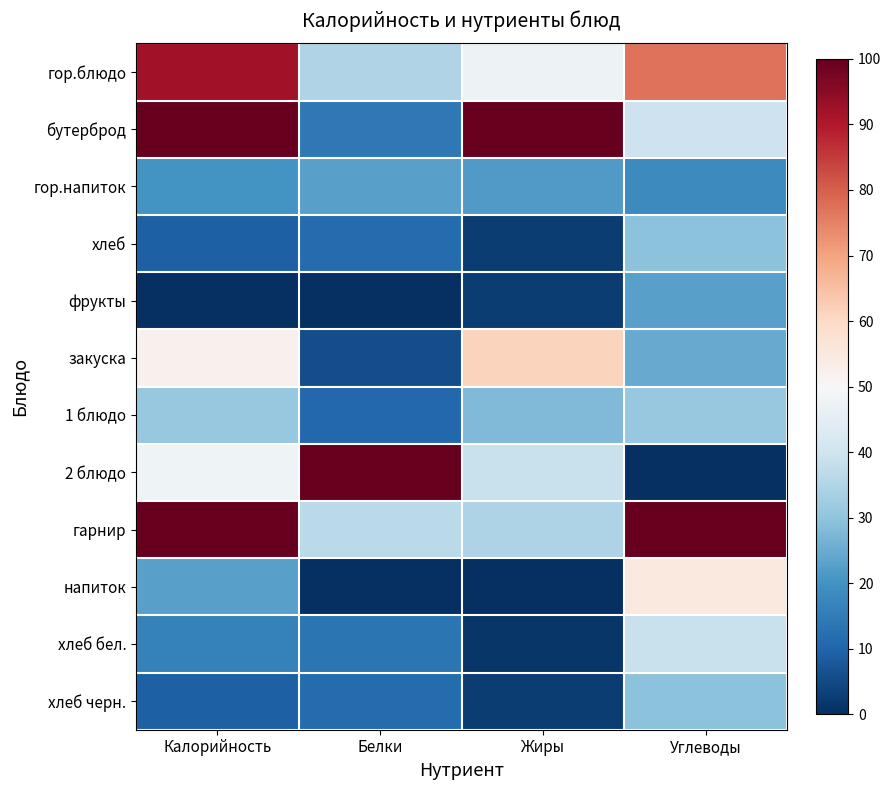

What is the spread (max minus min) of values at Белки?

100.0